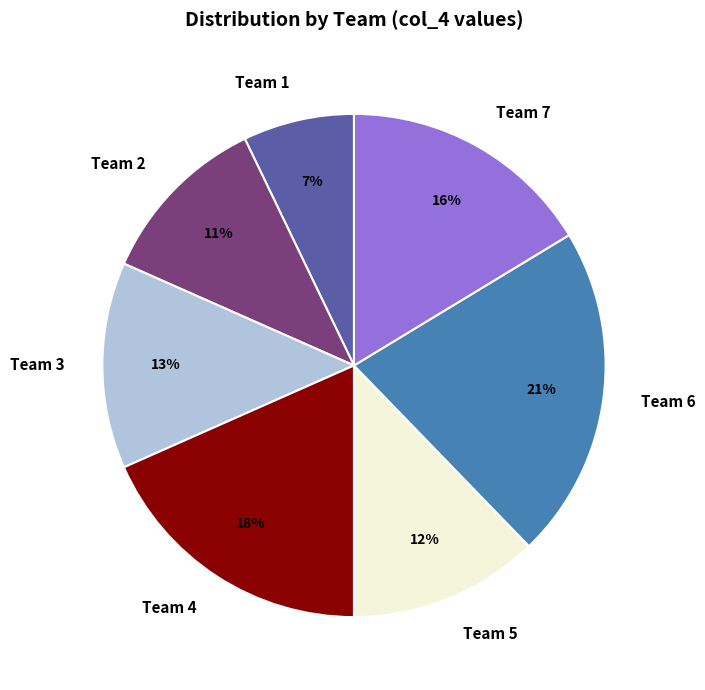

How many segments does this pie chart have?

7